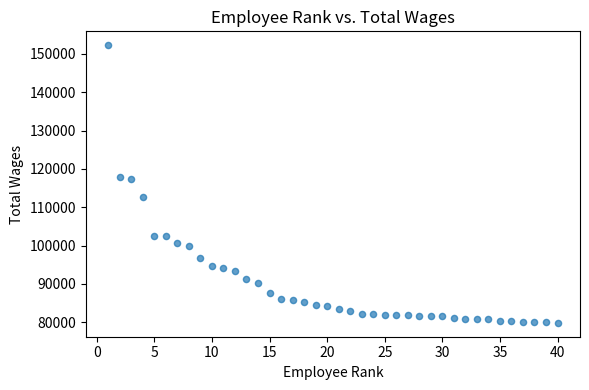

What is the range of X values (max minus min)?

39